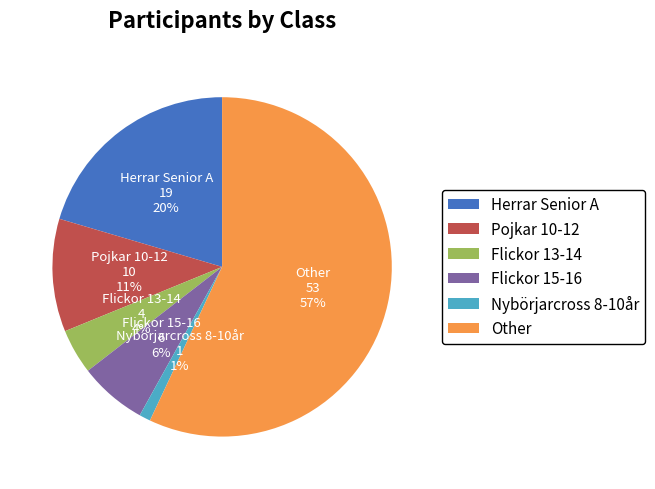

To the nearest percent, what is the average slice percentage?

17%